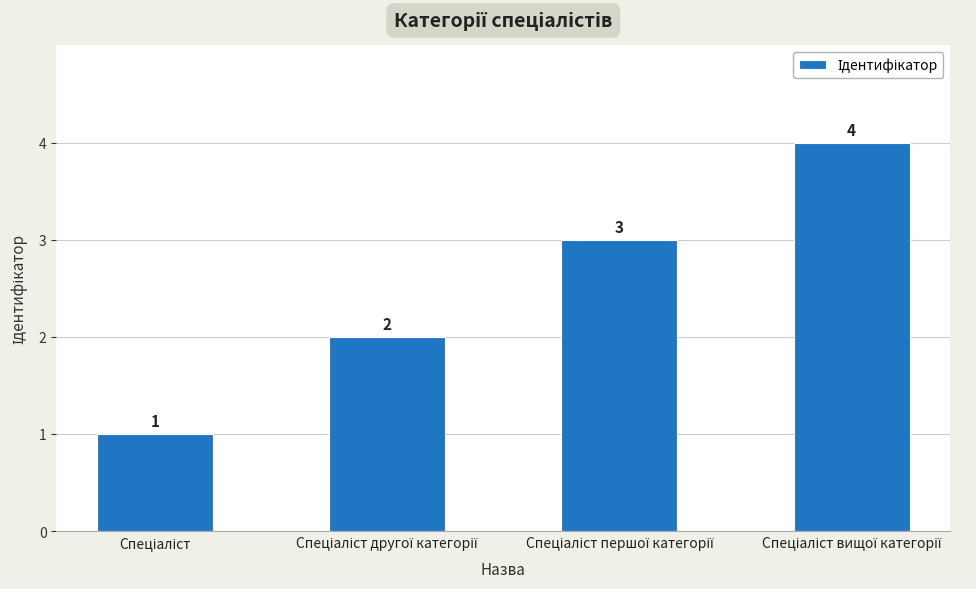

Reading left to right, extract all data points from this chart.

1	2	3	4